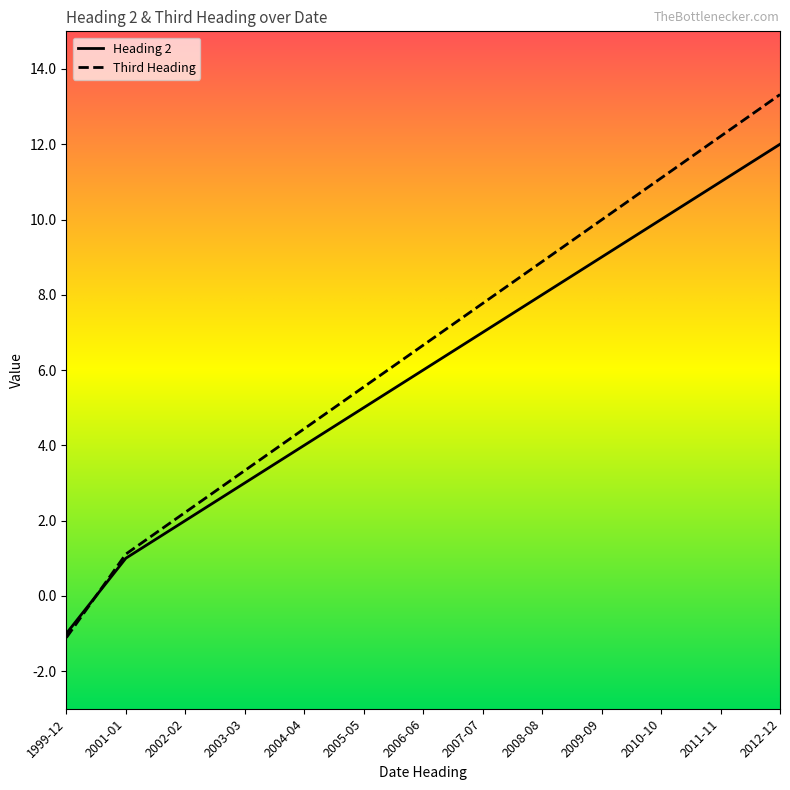

Is it true that Heading 2 equals 4.7 at 2003-03?

False